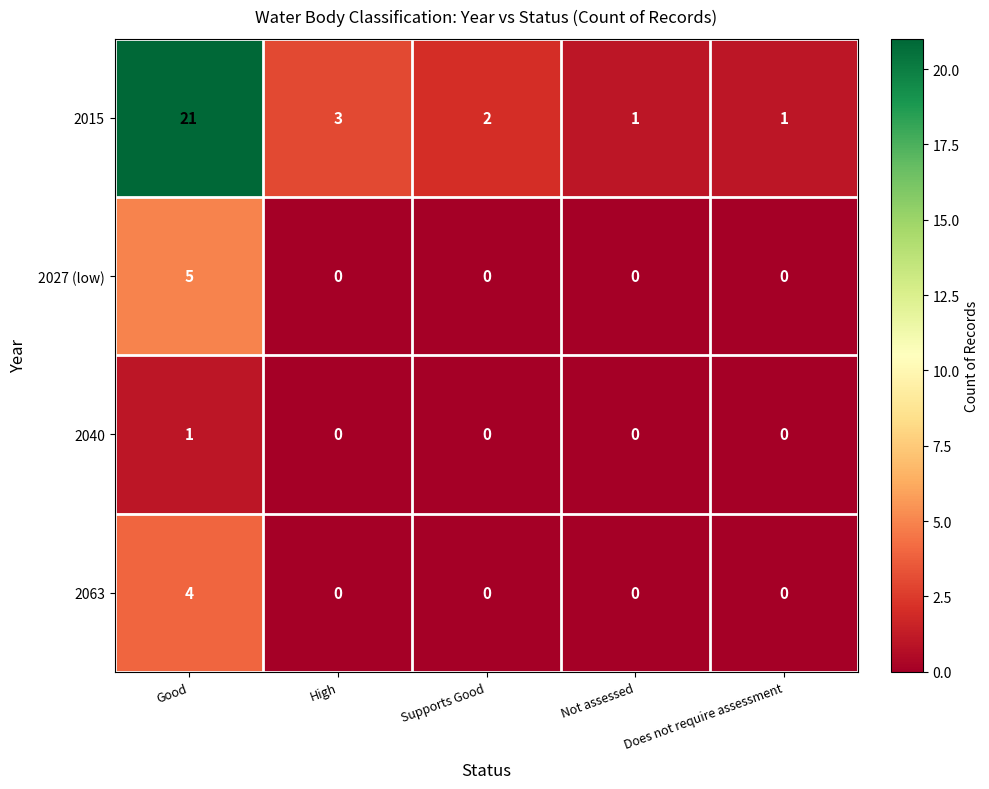

True or false: 2015 has a value of 2 at High.

False